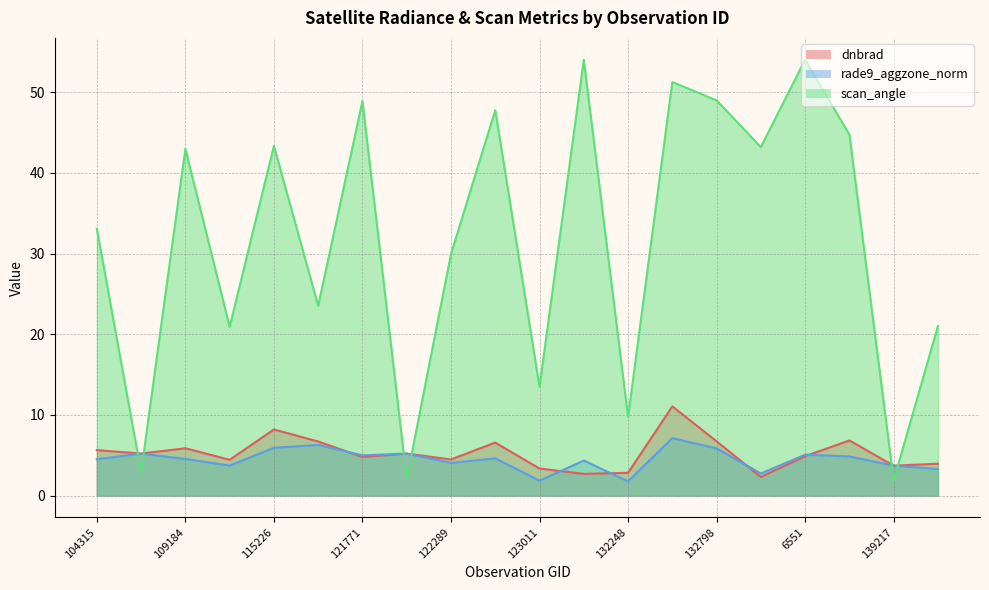

Where is the first local minimum for dnbrad?

104431